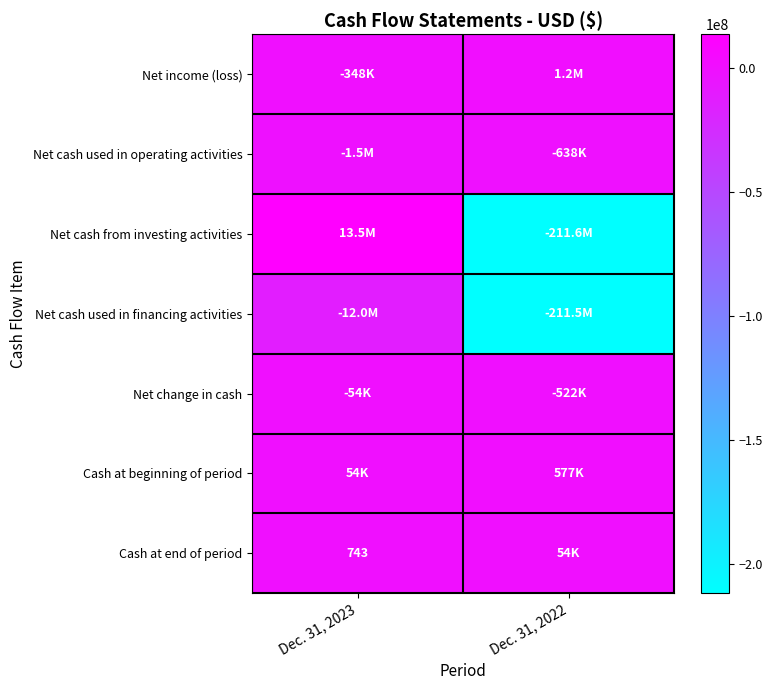

What is the approximate value of Net income (loss) at Dec. 31, 2023?

-348229